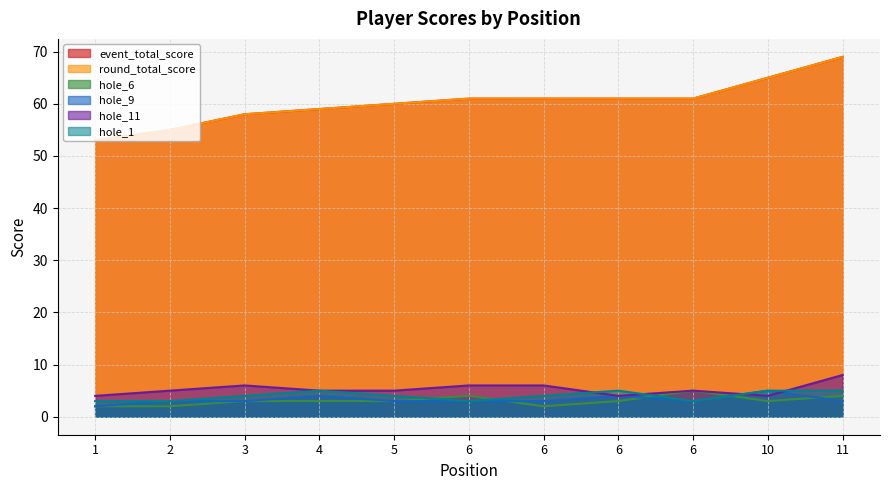

True or false: hole_1 has more than 0 interior local peaks.

True